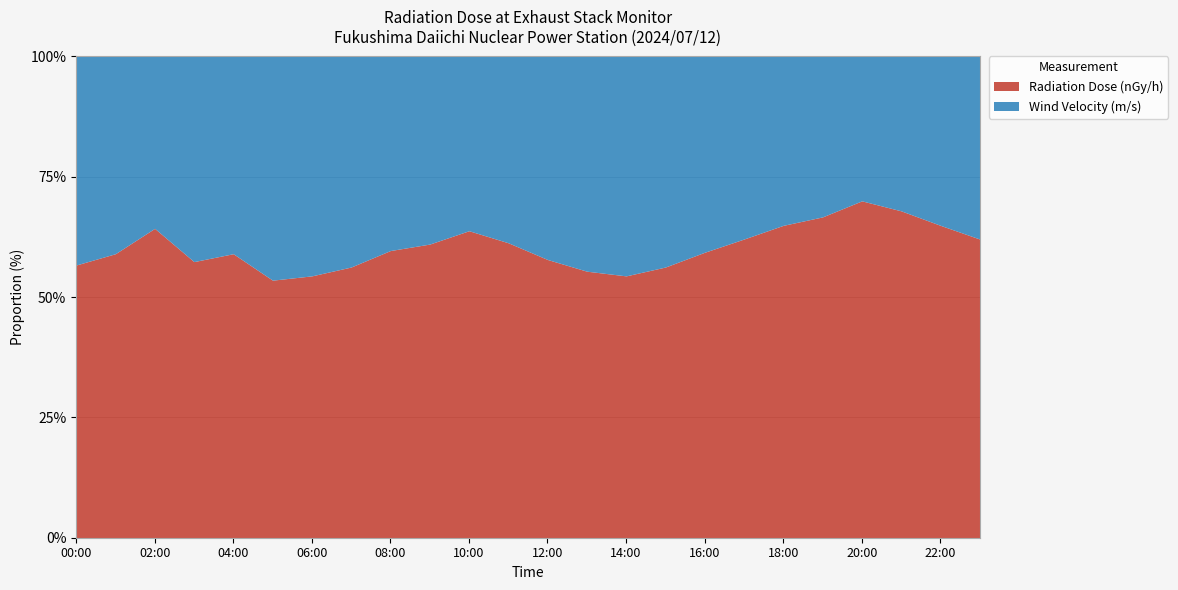

Does the chart display data point markers on the line(s)?

No